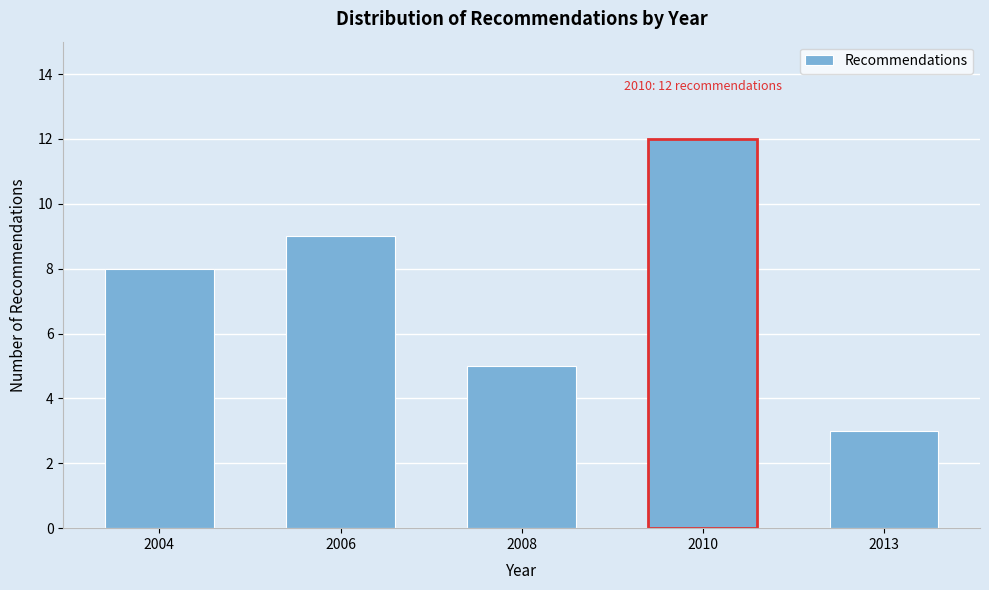

Reading left to right, transcribe all the data shown in this chart.

8	9	5	12	3